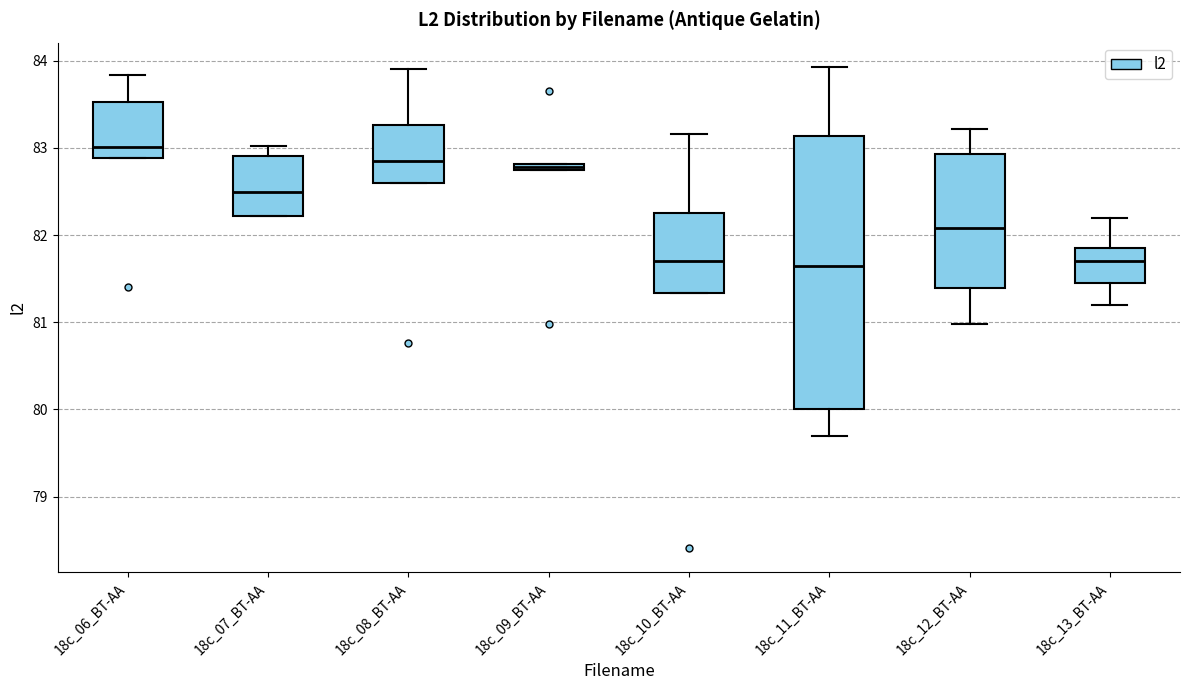

Which box has the highest median line?

18c_06_BT-AA